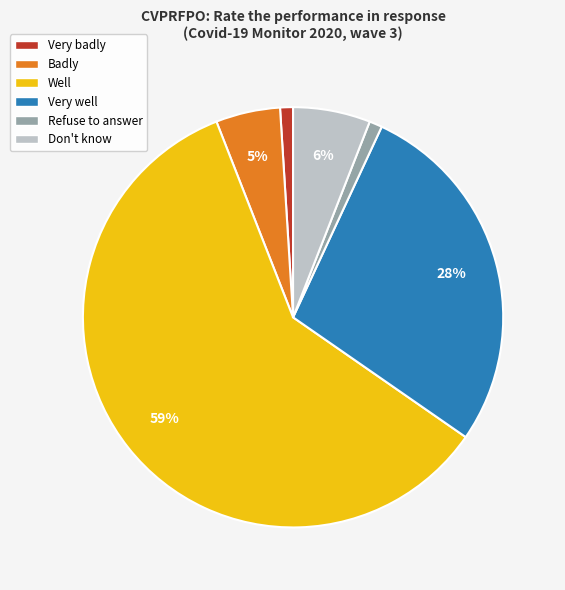

To the nearest percent, what is the difference between the largest and smallest slice percentages?

58%